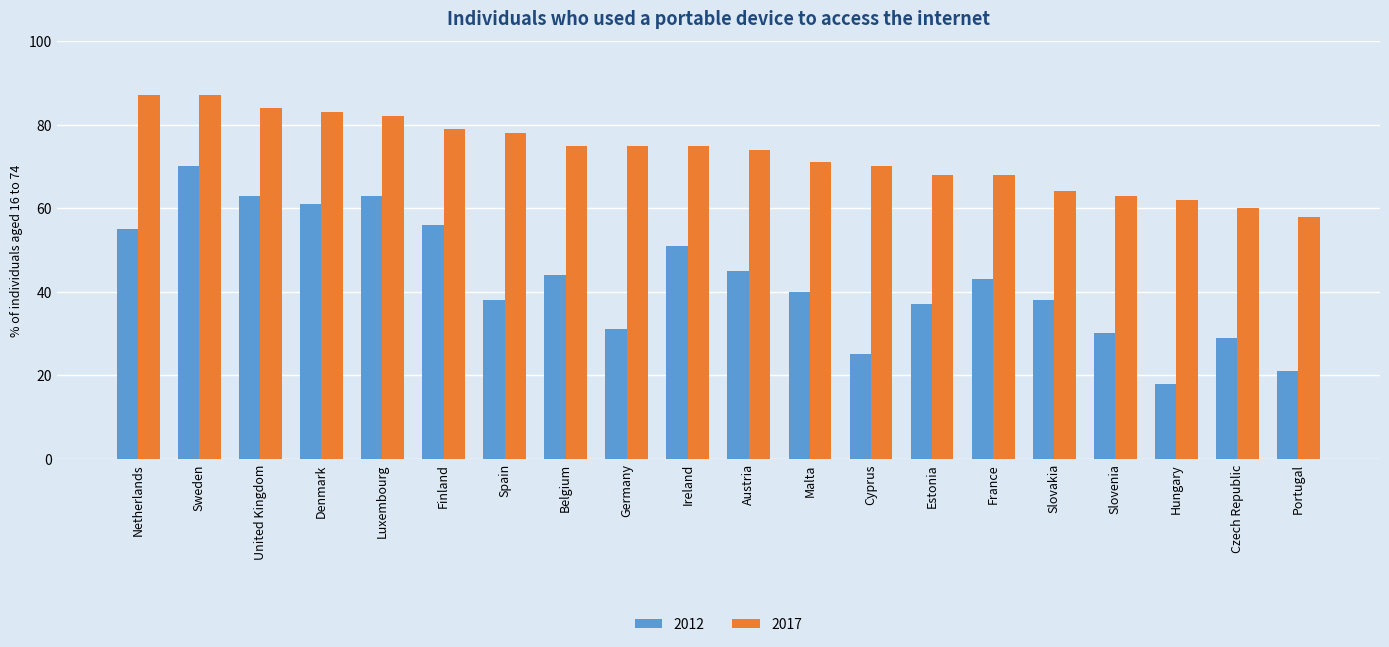

What is the lowest value of the 2017 series?

58